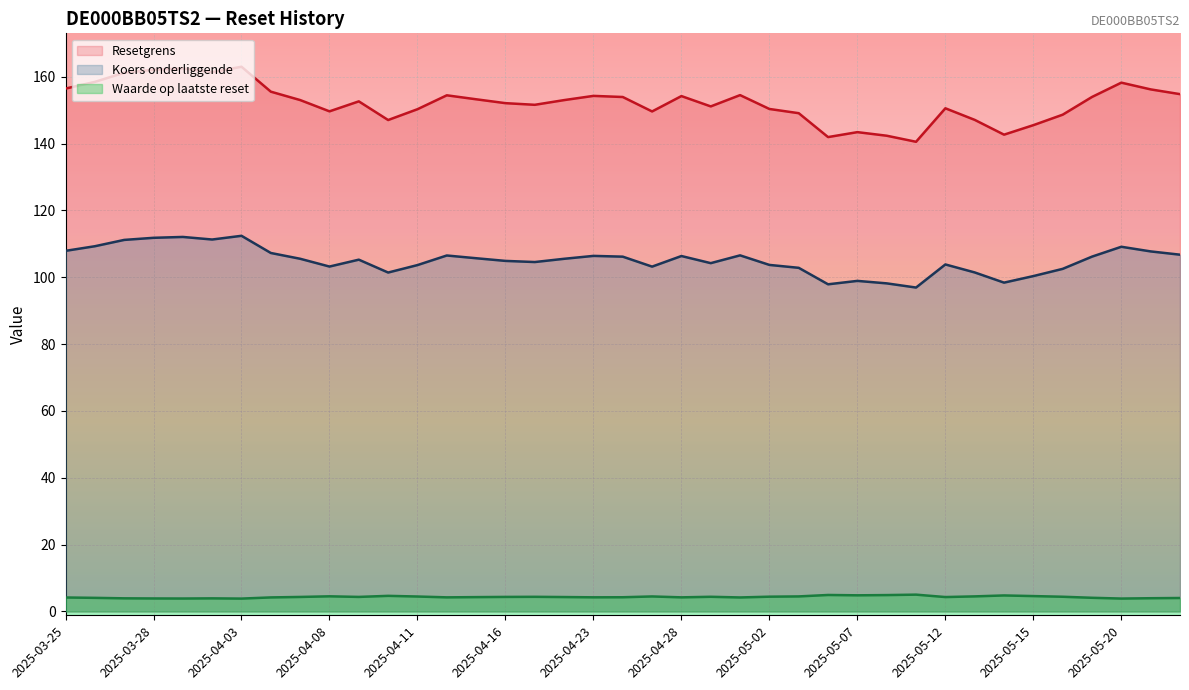

True or false: Waarde op laatste reset and Koers onderliggende cross at least once.

False